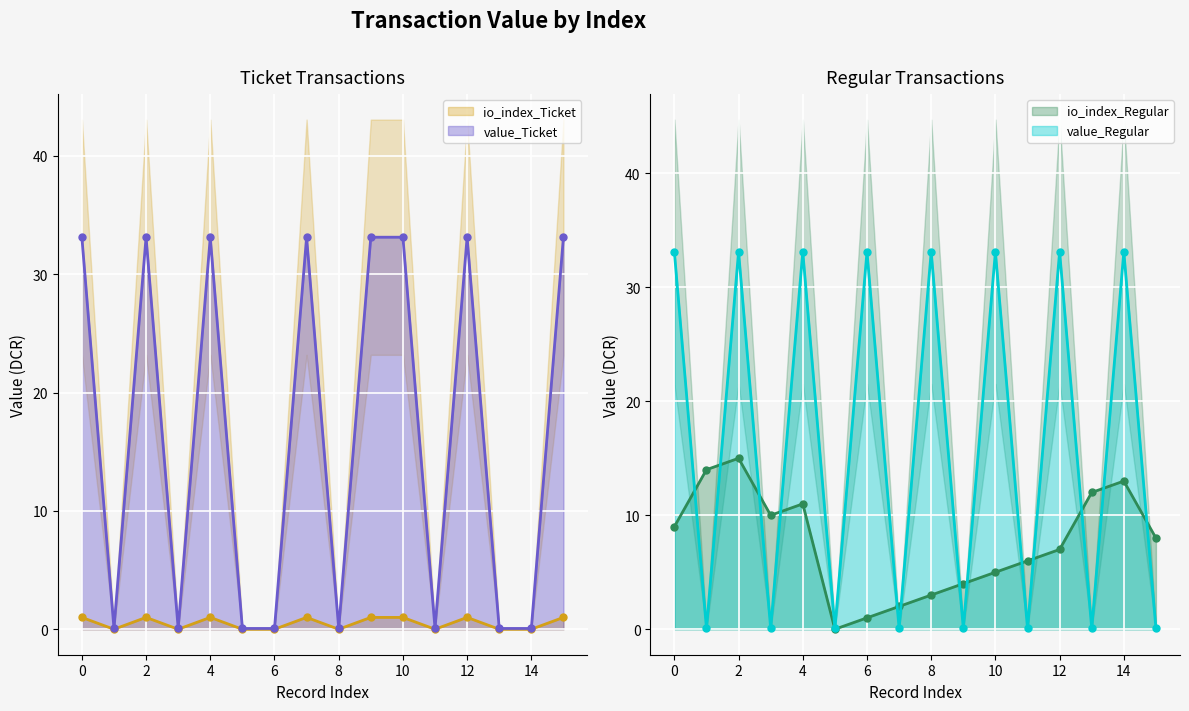

At which label does value_Regular reach its minimum?

1